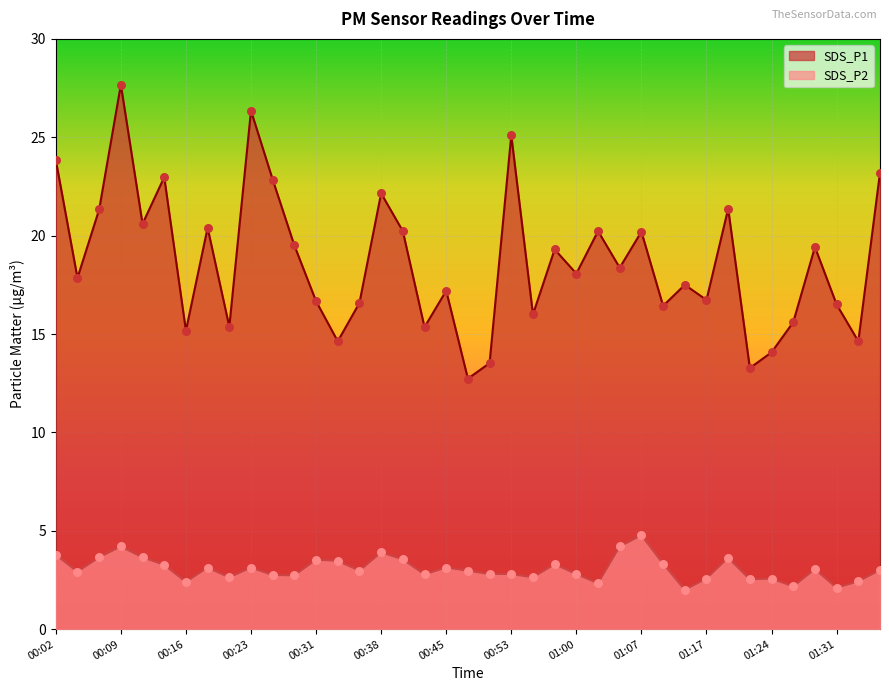

Which series has the largest total across all categories?

SDS_P1